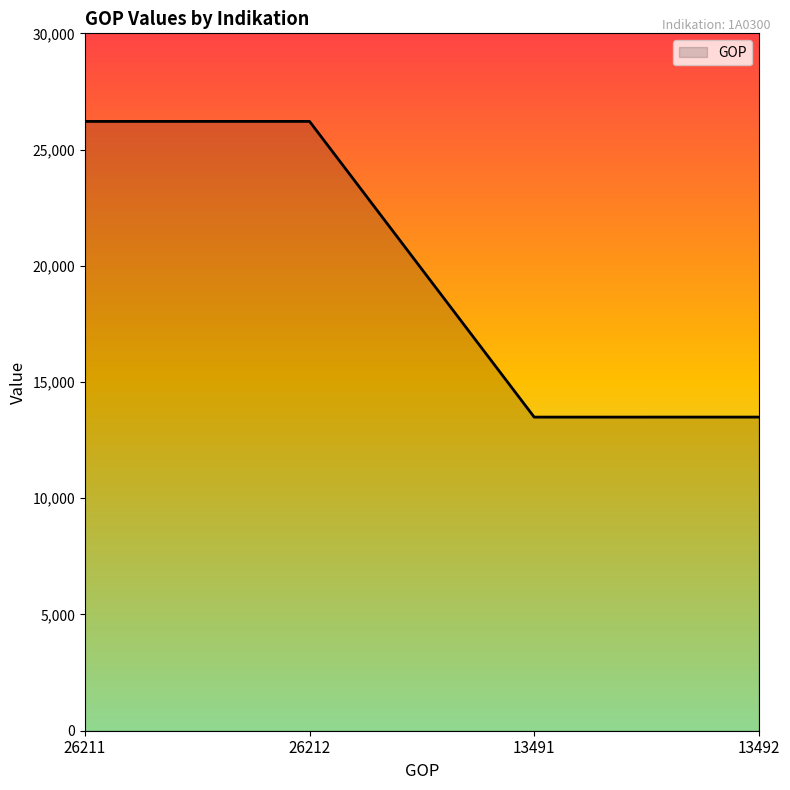

Where is the first local maximum?

26212